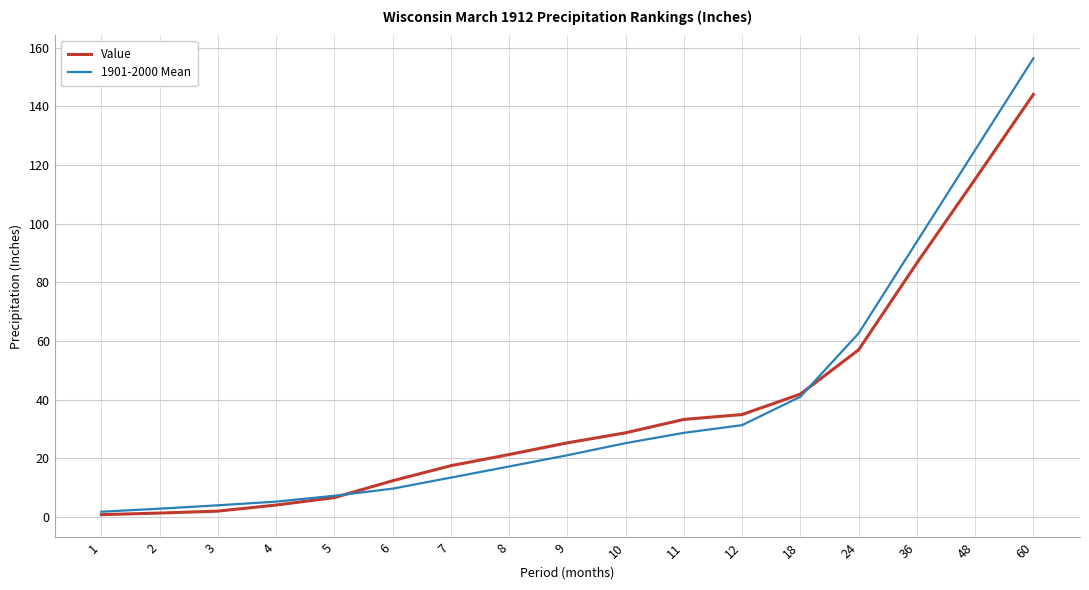

List the series in order of their peak value, lowest first.

Value, 1901-2000 Mean